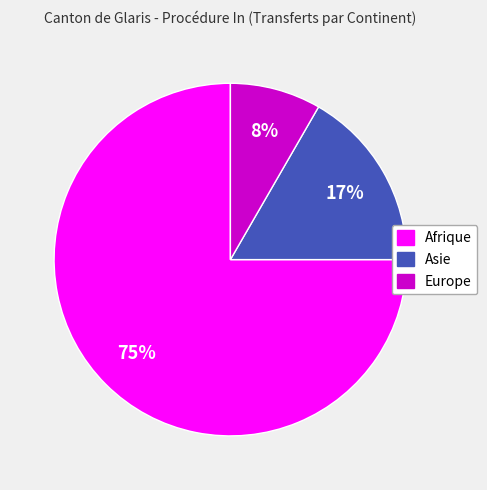

Rank the categories by value from highest to lowest.

Afrique, Asie, Europe